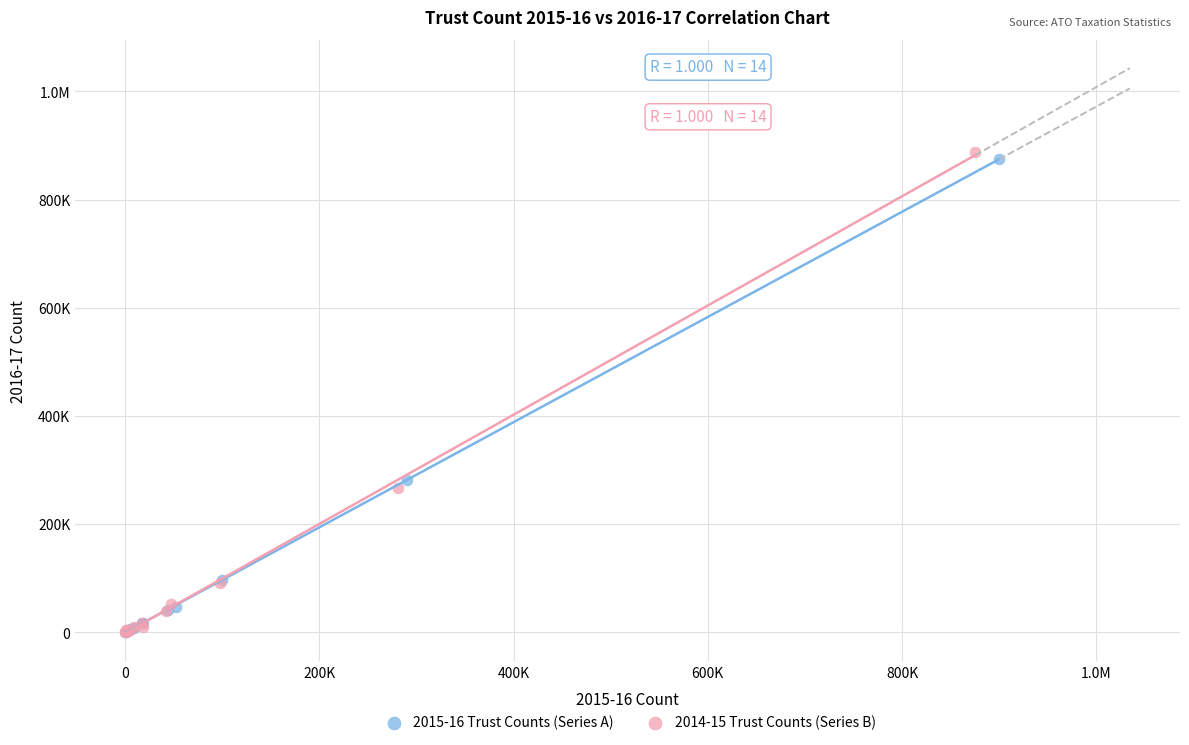

What are all the series names shown in the legend?

2015-16 Trust Counts (Series A), 2014-15 Trust Counts (Series B)